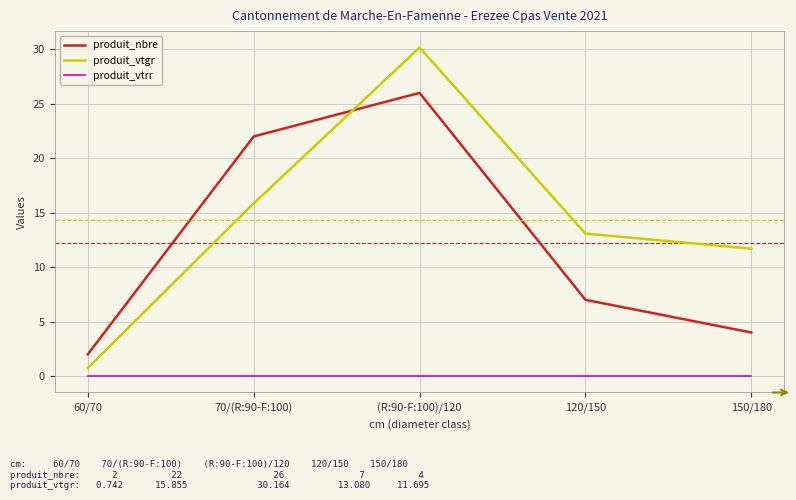

What is the lowest value of the produit_nbre series?

2.0